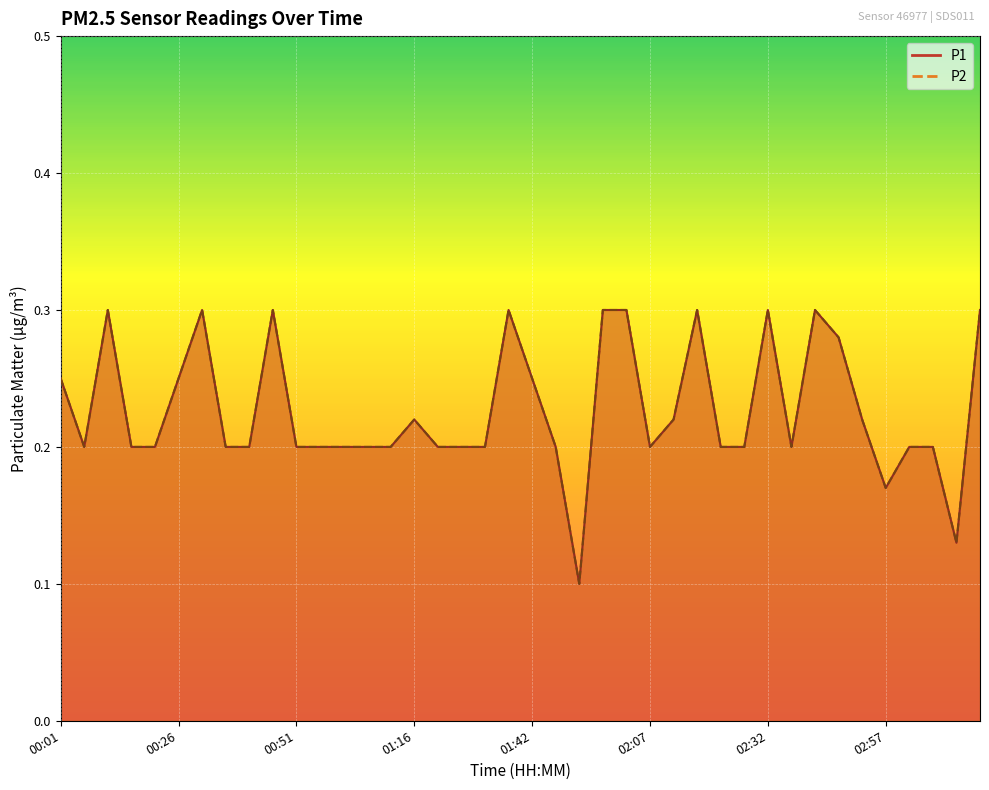

At which category is the sum across all series the highest?

00:11